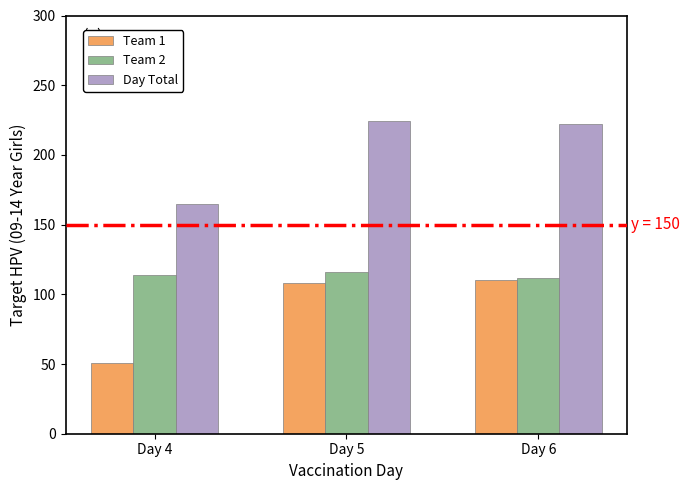

List the series in order of their peak value, highest first.

Day Total, Team 2, Team 1